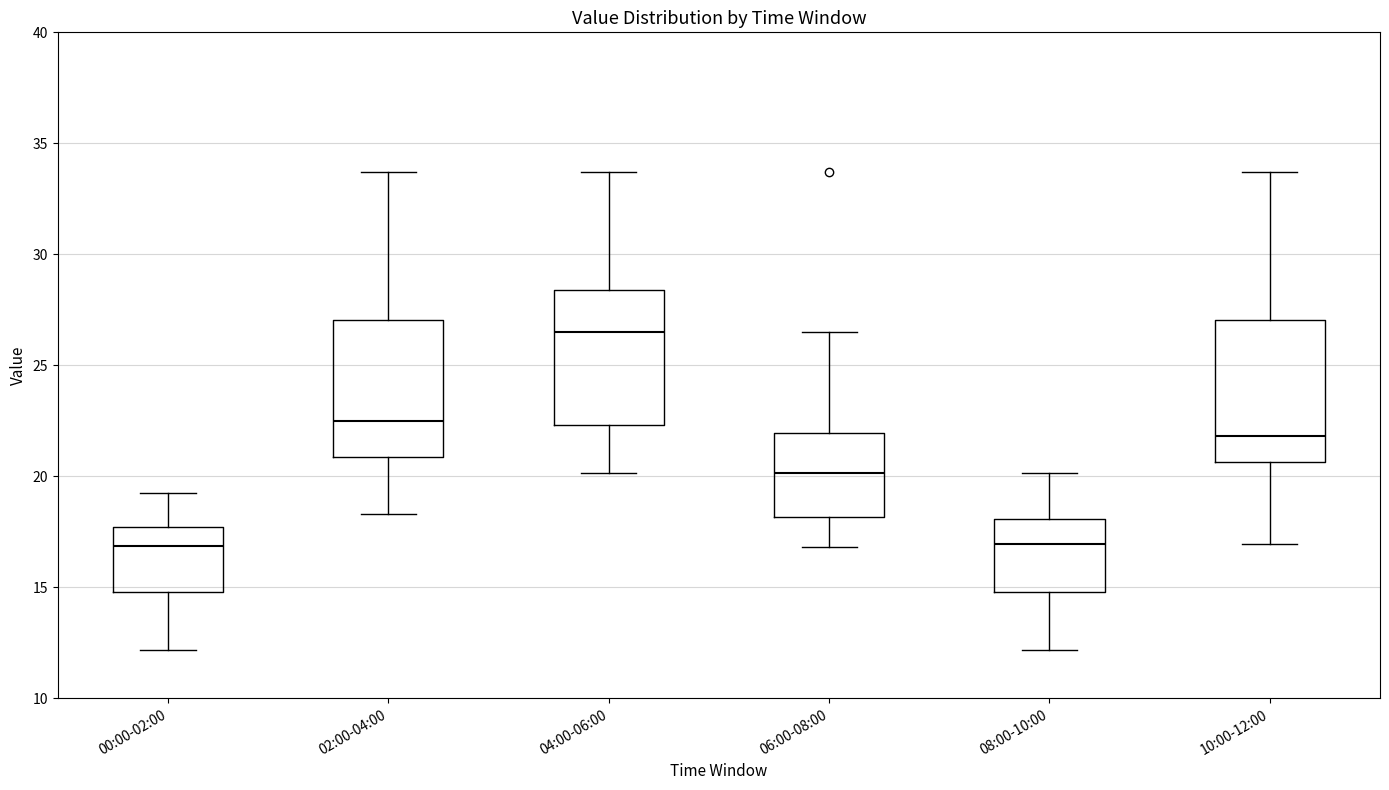

Reading left to right, read every box against the y-axis: the position of its median line, the range the box covers, and the ends of its whiskers. The values are not printed on the chart, so give them approximately, as read against the axis.

00:00-02:00: median 17.0, box 15.0 to 17.5, whiskers 12.0 to 19.5
02:00-04:00: median 22.5, box 21.0 to 27.0, whiskers 18.5 to 33.5
04:00-06:00: median 26.5, box 22.5 to 28.5, whiskers 20.0 to 33.5
06:00-08:00: median 20.0, box 18.0 to 22.0, whiskers 17.0 to 26.5
08:00-10:00: median 17.0, box 15.0 to 18.0, whiskers 12.0 to 20.0
10:00-12:00: median 22.0, box 20.5 to 27.0, whiskers 17.0 to 33.5